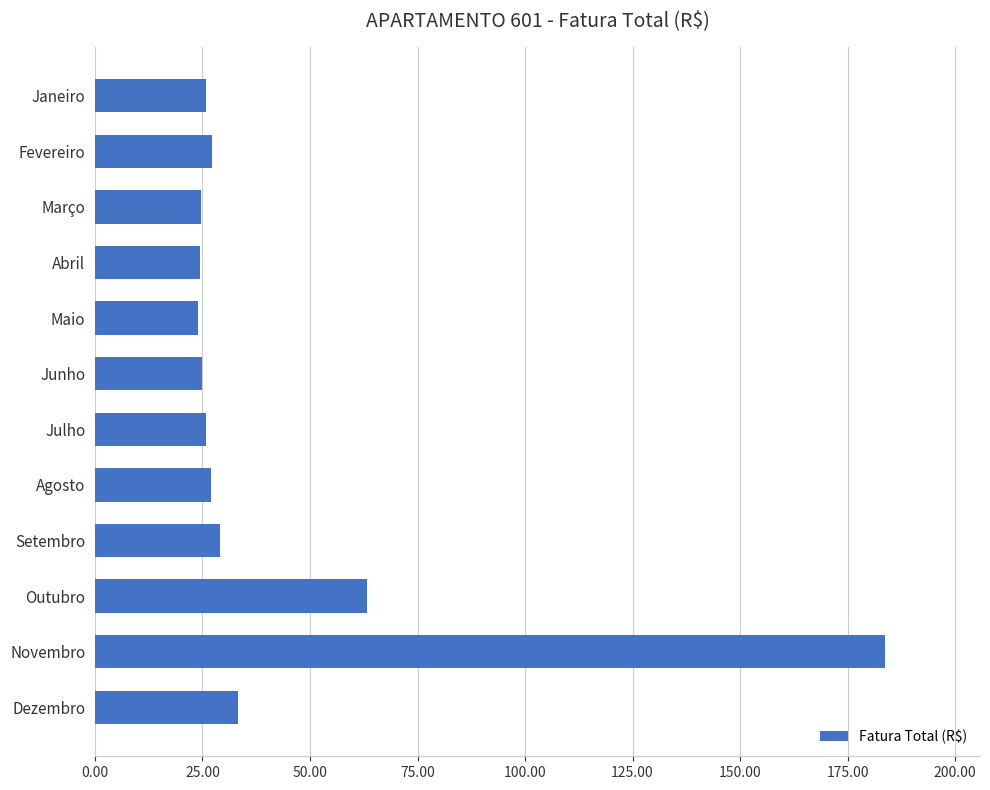

What is the difference between the second highest and second lowest values?

38.9